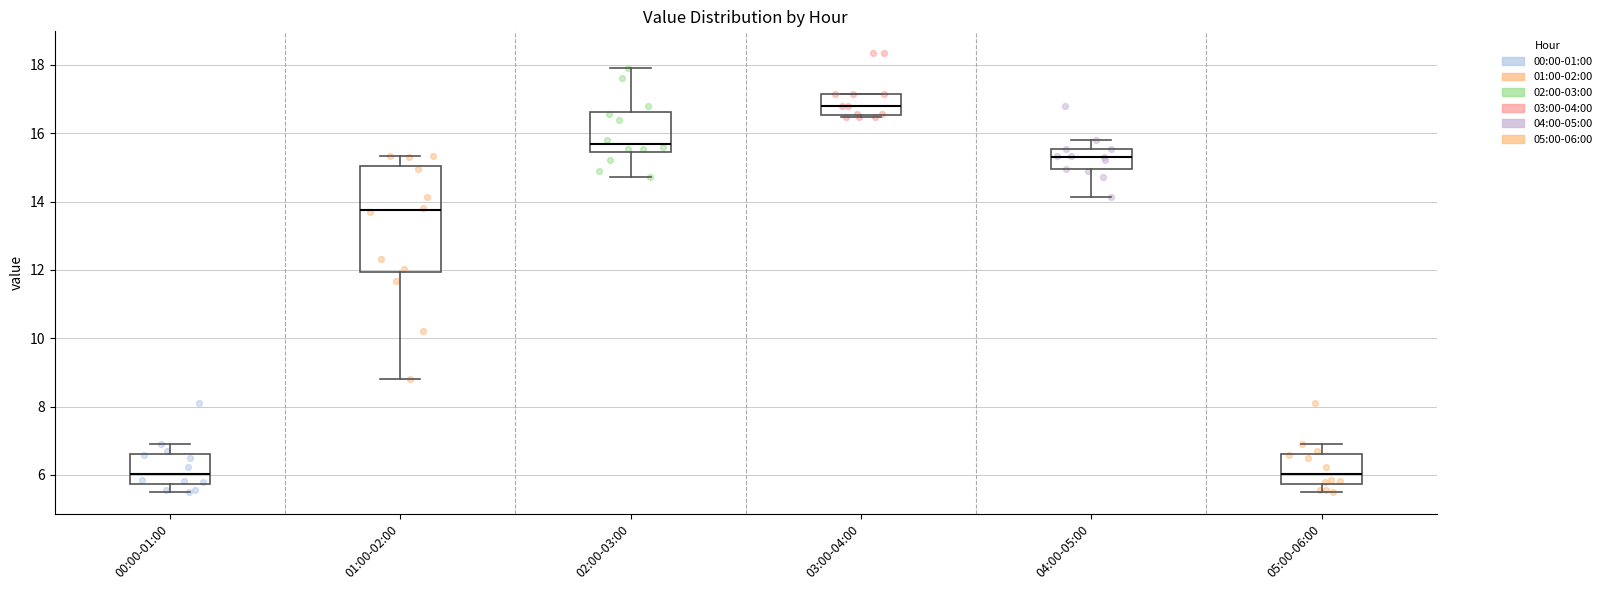

Which box is the tallest, from its lower edge to its upper edge?

01:00-02:00